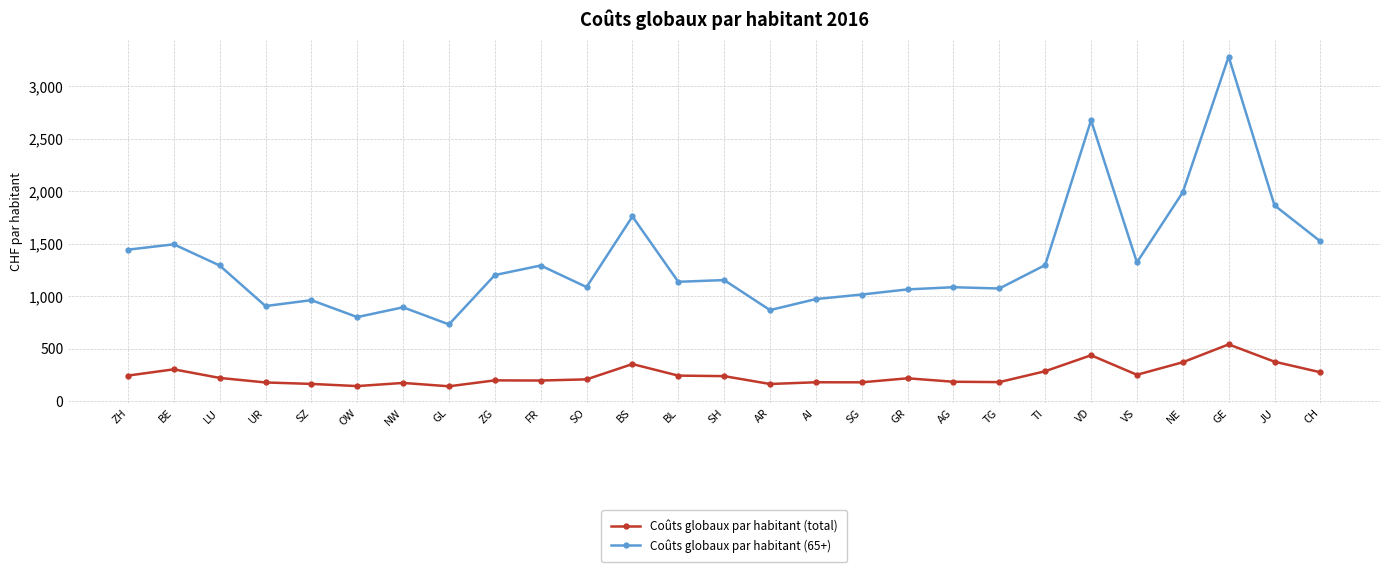

What is the sum of the Coûts globaux par habitant (65+) values at GL and OW?

1533.7